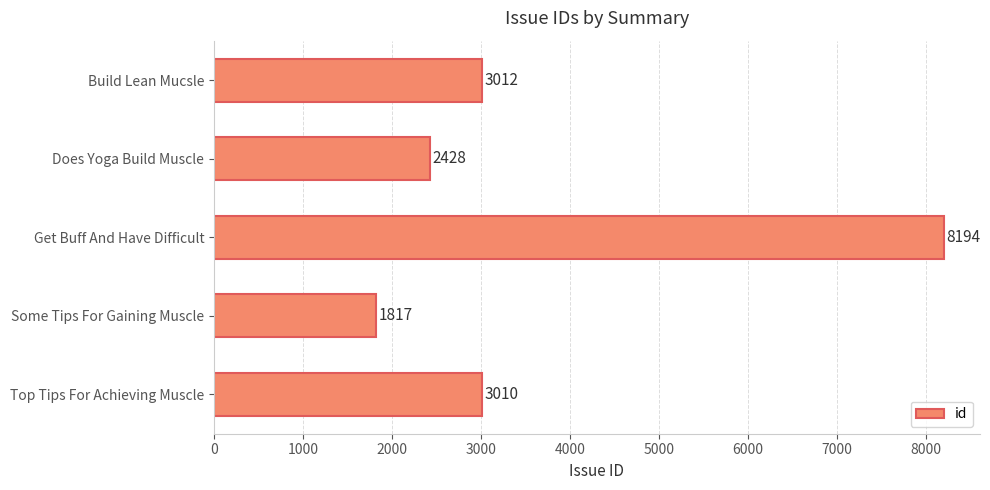

Between Top Tips For Achieving Muscle and Get Buff And Have Difficult, which is larger?

Get Buff And Have Difficult